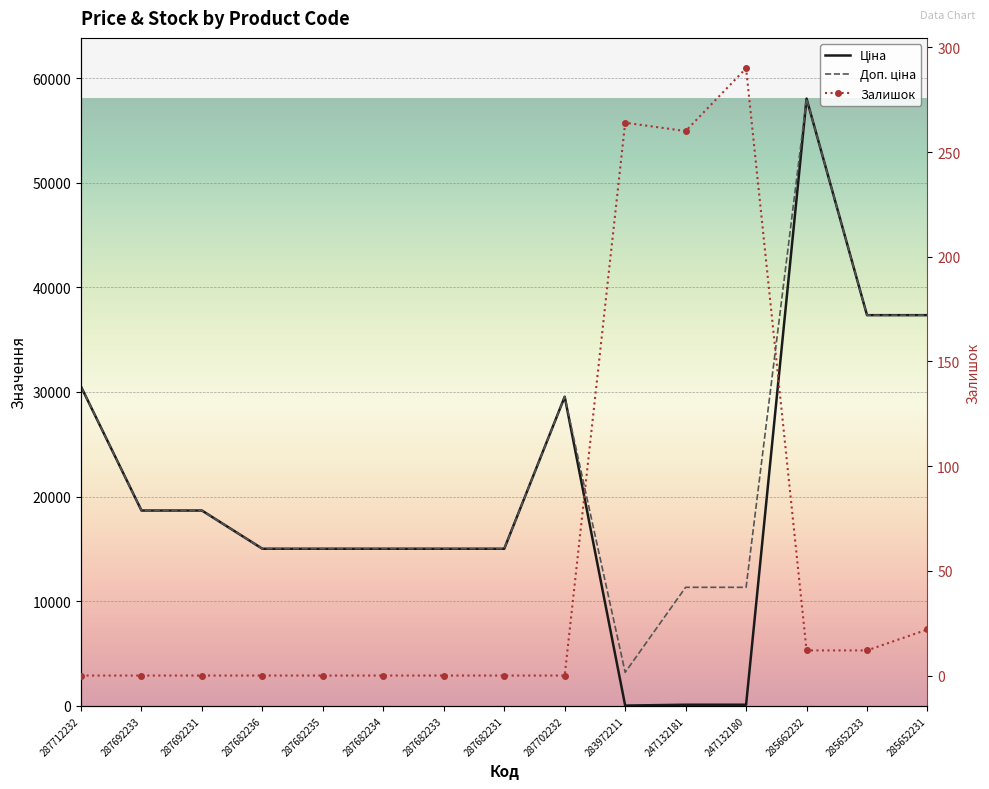

How many categories are shown in the chart?

15